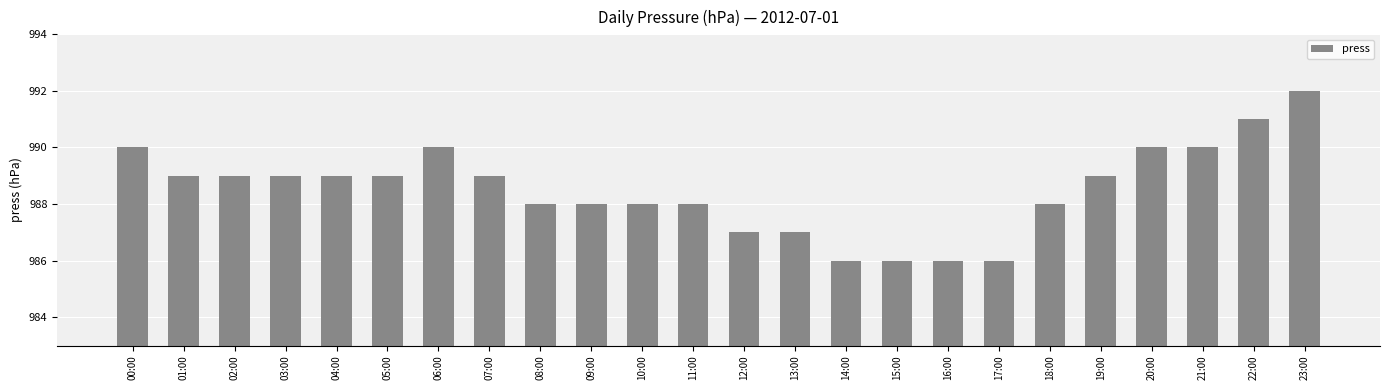

Which category has the highest value across all series?

23:00